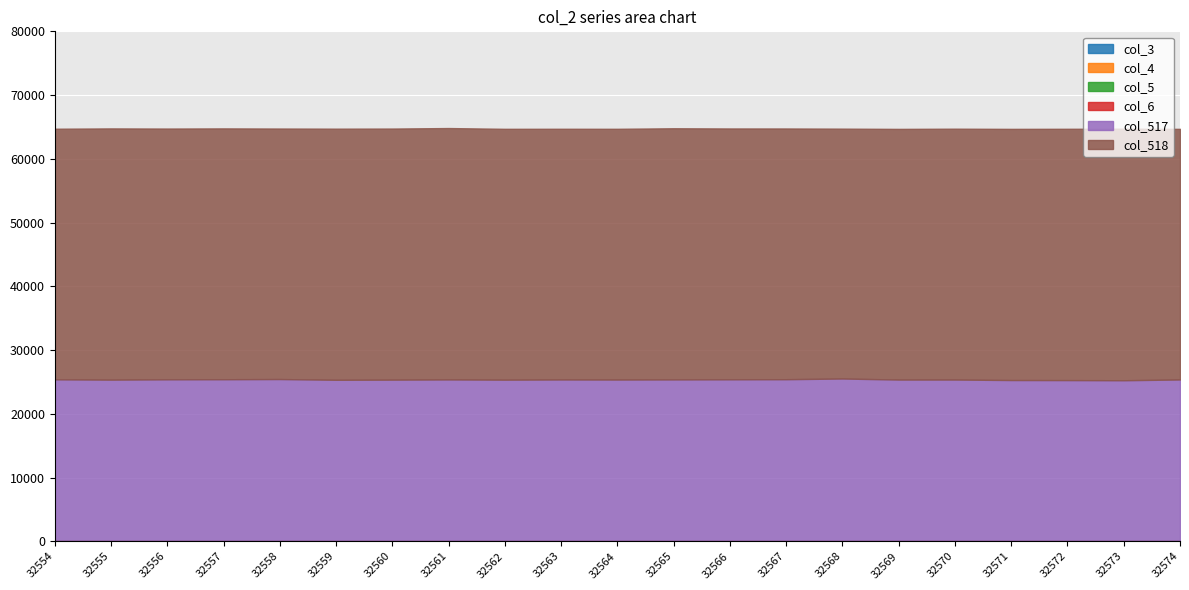

Which category has the lowest value in the col_4 series?

32554